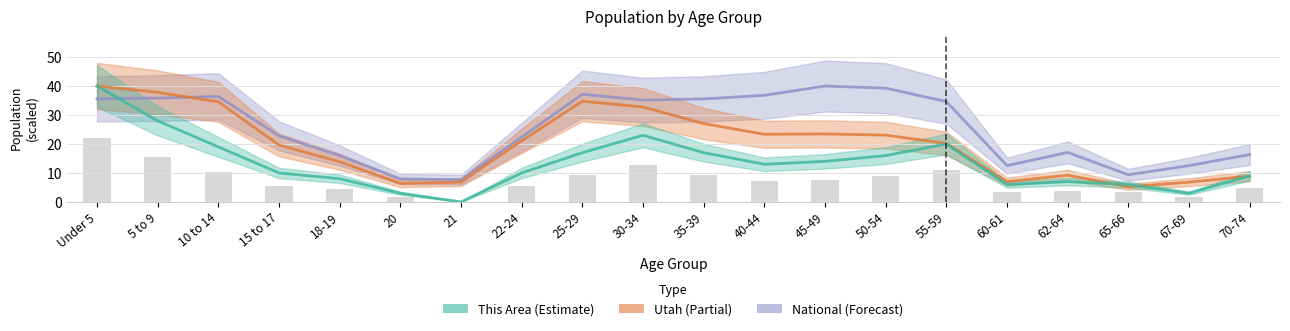

What is the average value of the National series?

25.6